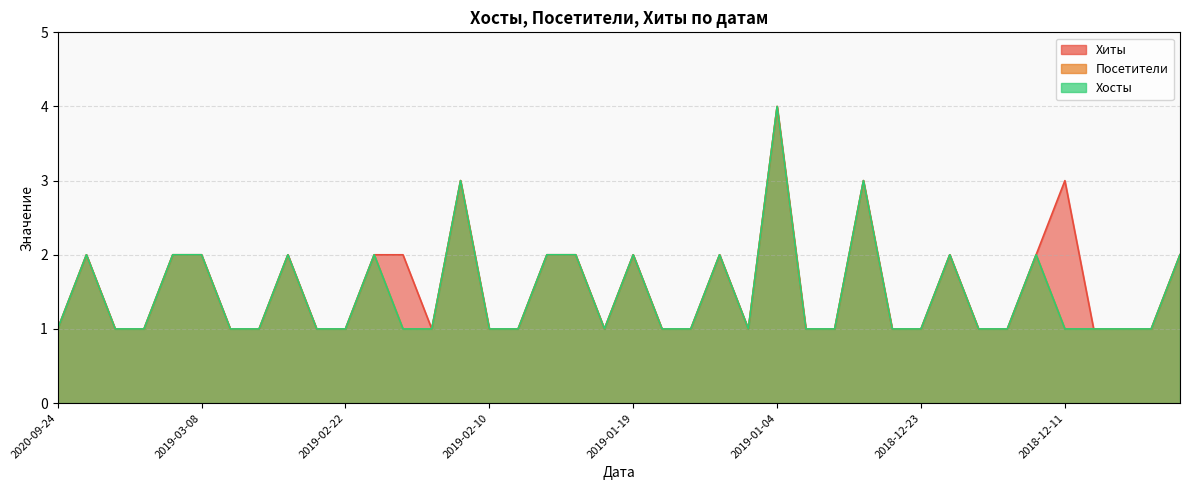

What is the difference between the maximum and second lowest values in the Посетители series?

3